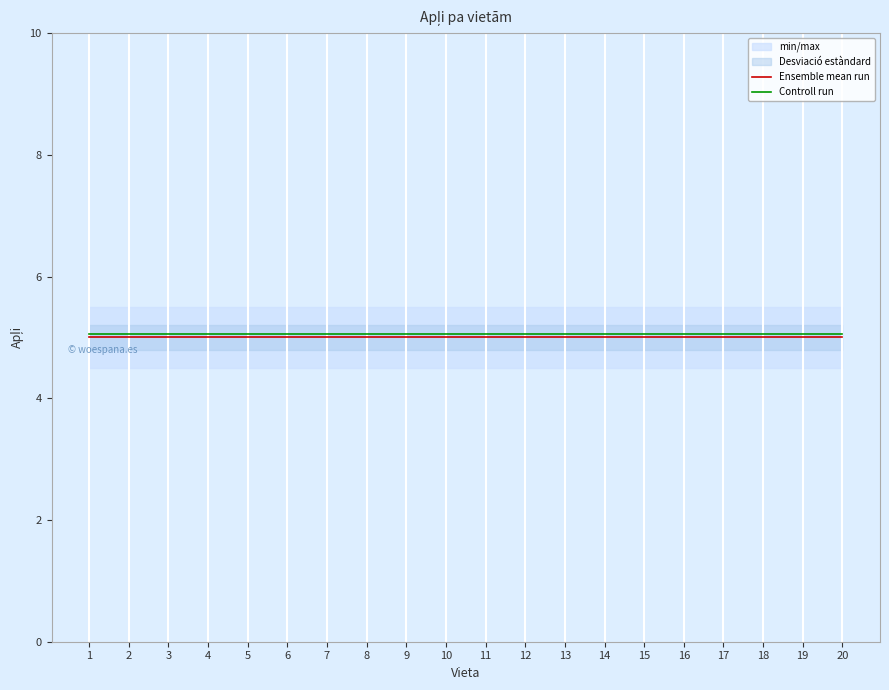

Is it true that Controll run equals 5.0 at 1?

True